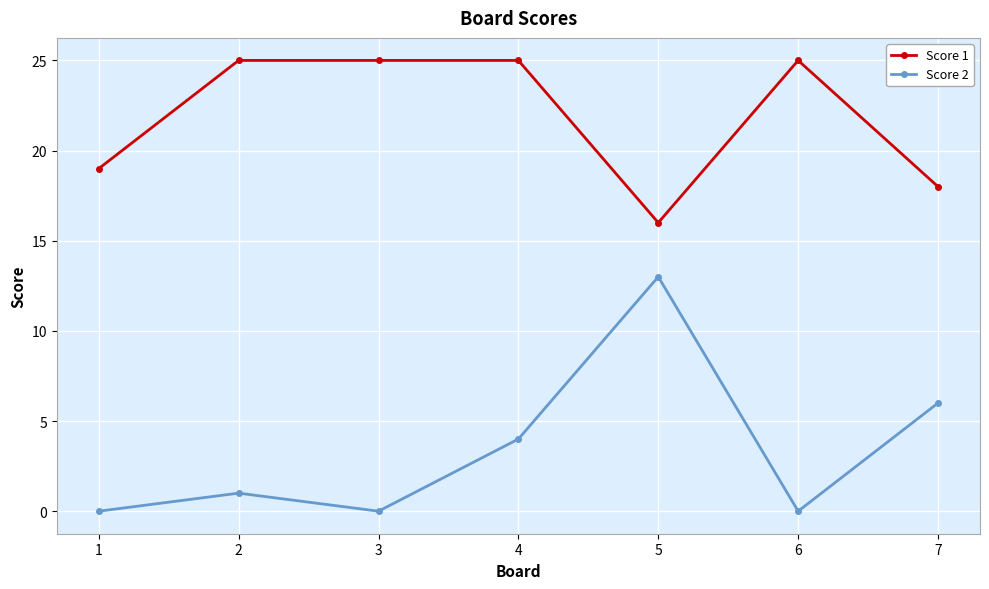

Which series changed the most between 1 and 5?

Score 2